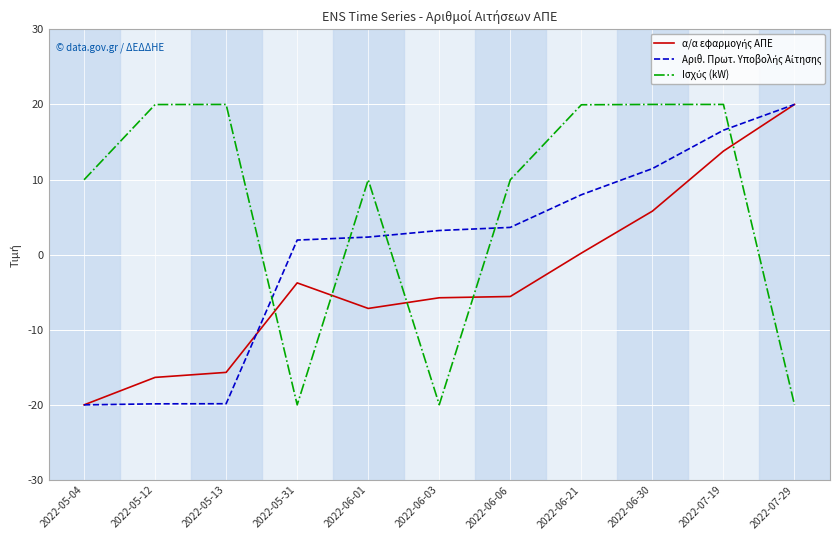

How many categories are shown in the chart?

11